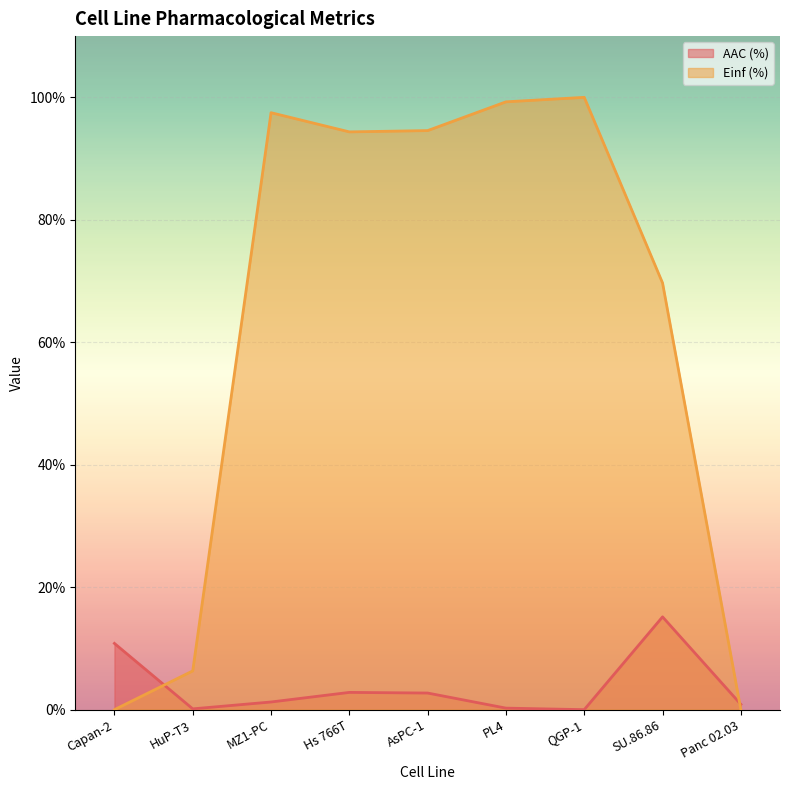

Between which two adjacent categories do Einf (%) and AAC (%) first intersect?

Capan-2 and HuP-T3